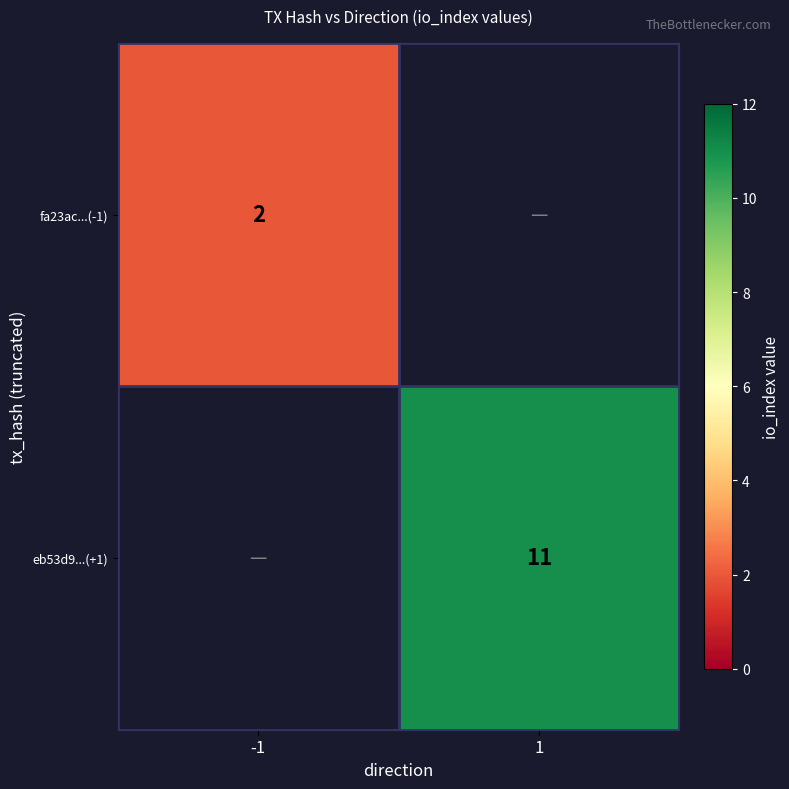

True or false: eb53d9...(+1) has a value of 6 at 1.

False